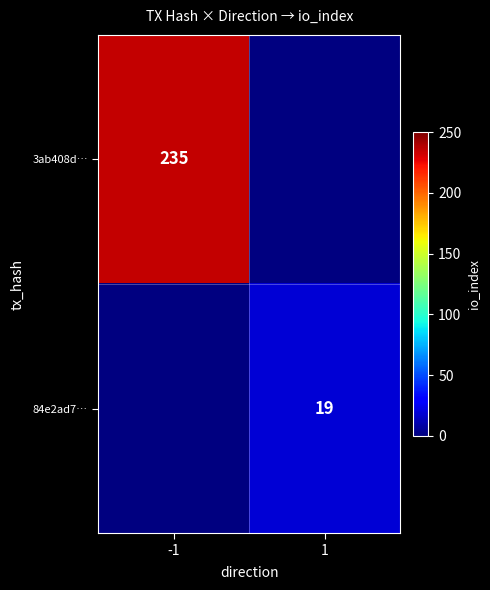

Is it true that 3ab408d… equals 164 at -1?

False